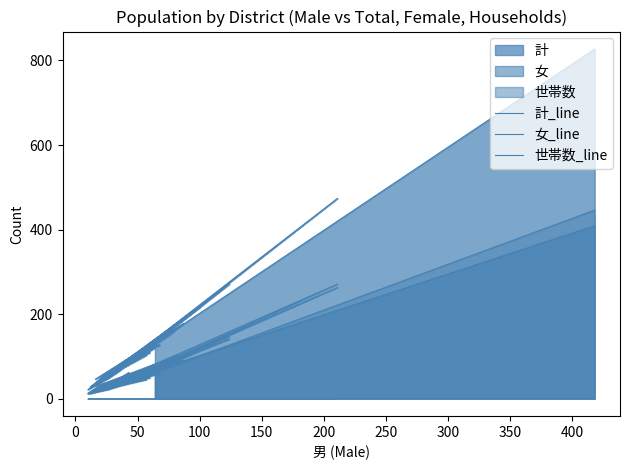

Does the chart display data point markers on the line(s)?

No